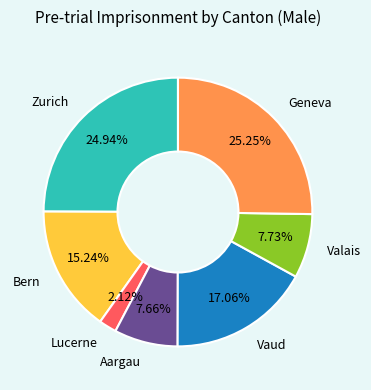

To the nearest percent, what is the difference between the Geneva and Vaud slice percentages?

8%